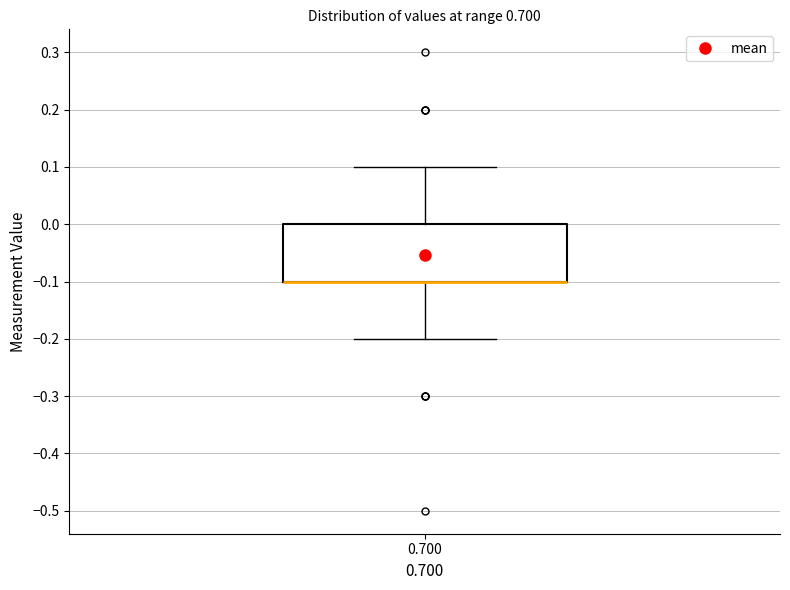

Read this box plot against the y-axis: the position of the median line, the range covered by the box, and the ends of both whiskers. The values are not printed on the chart, so give them approximately, as read against the axis.

median -0.1 (drawn on the box's lower edge), box -0.1 to 0.0, whiskers -0.2 to 0.1